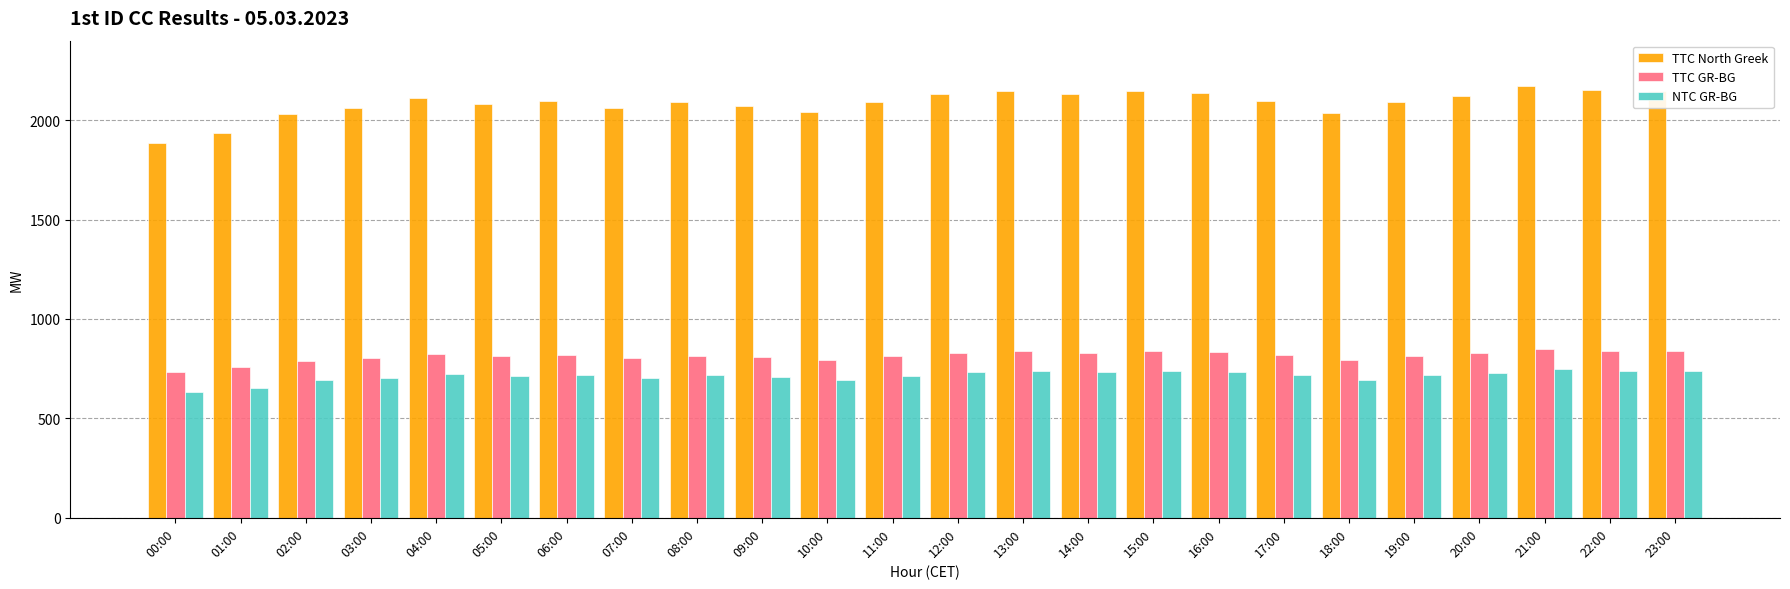

The TTC GR-BG series shows 1288 at 16:00. True or false?

False